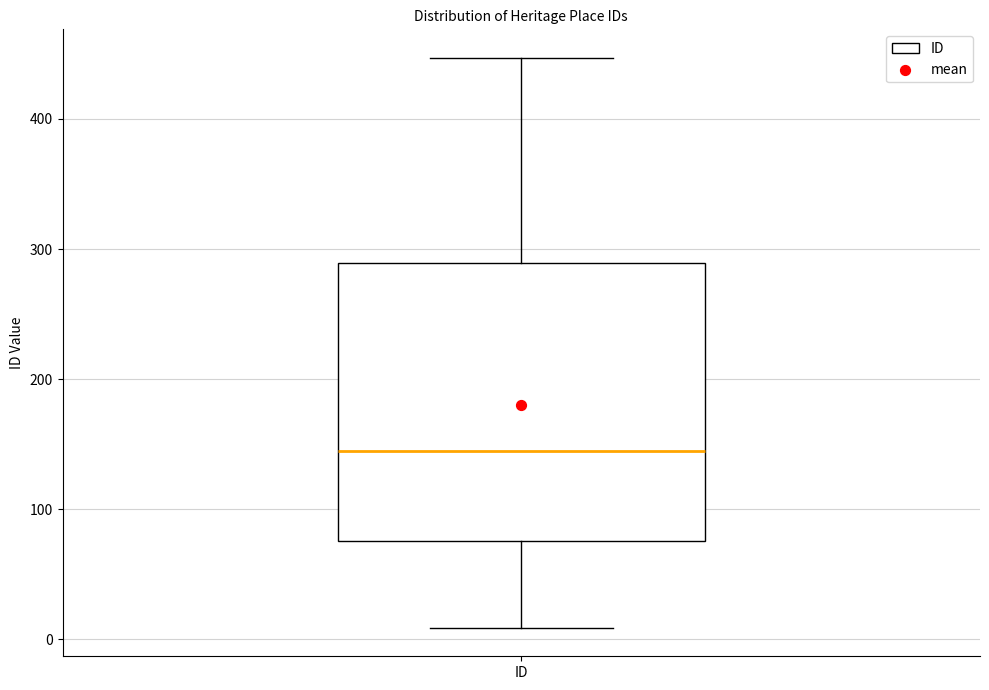

Where is the upper edge of the box for ID on the y-axis? The values are not printed on the chart, so give them approximately, as read against the axis.

290